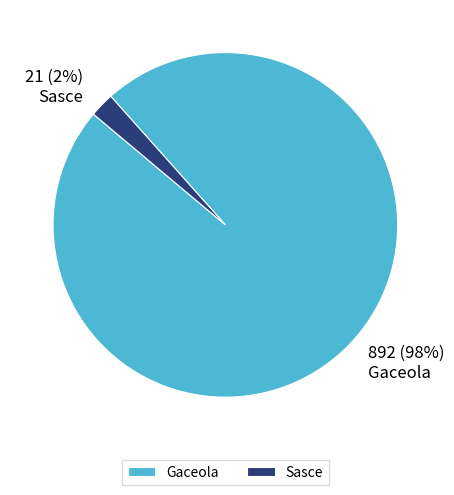

Which slice is the largest?

Gaceola